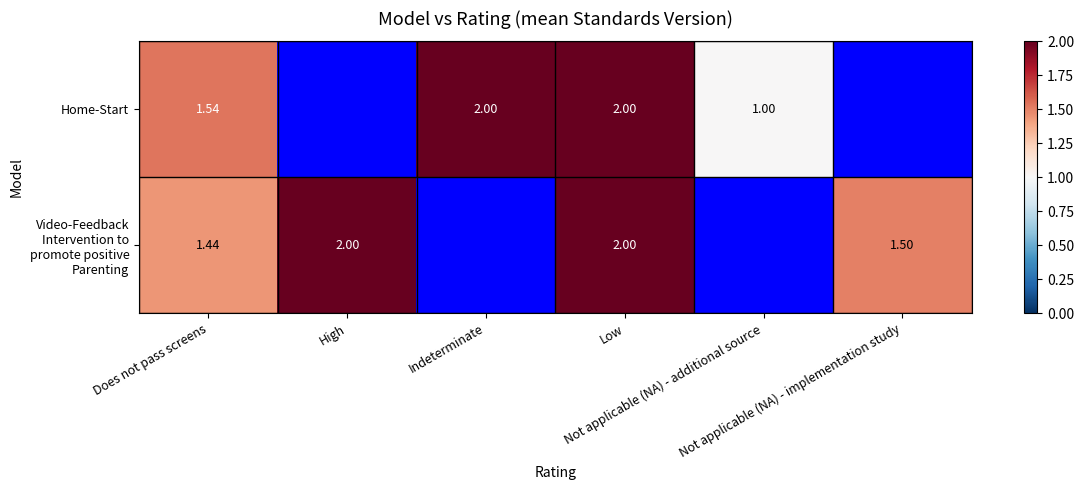

What is the minimum value shown in the chart?

1.0